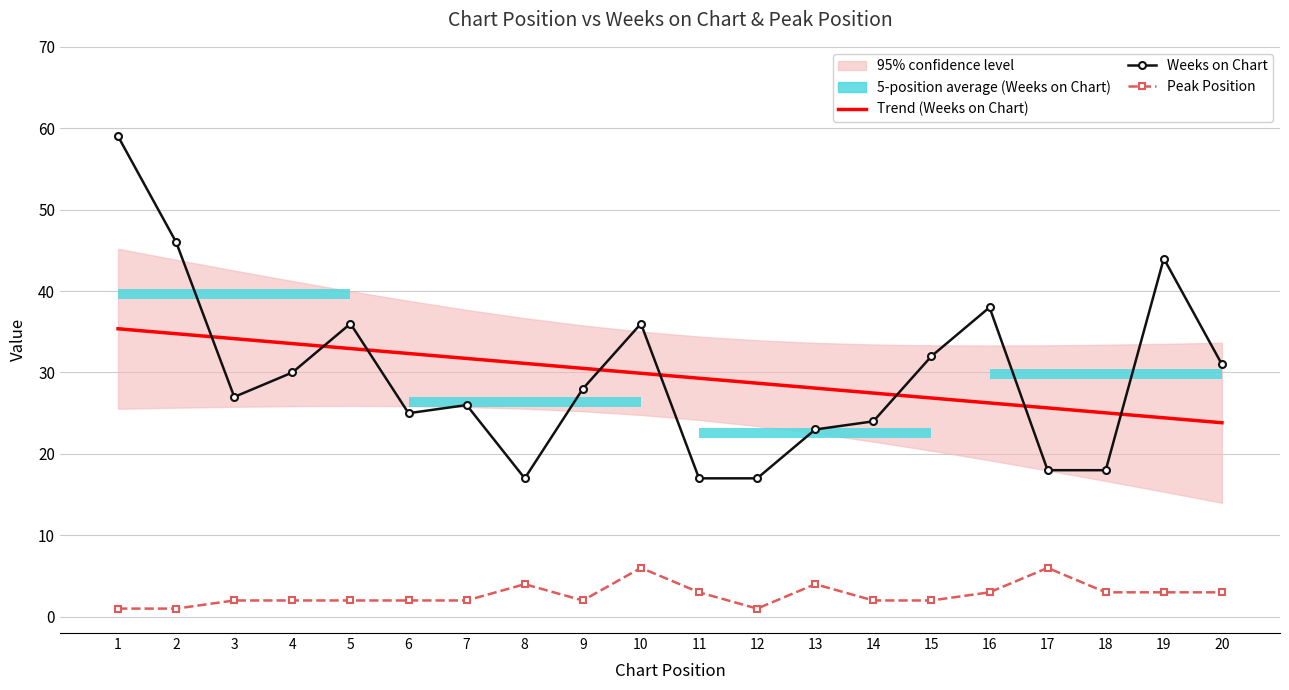

List the series in order of their peak value, highest first.

Weeks on Chart, Trend (Weeks on Chart), Peak Position